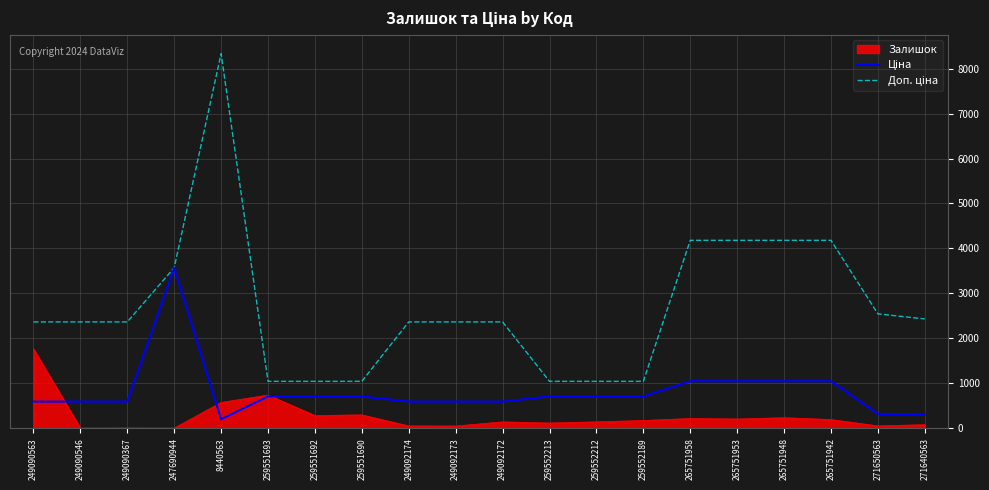

At which label does Залишок reach its peak?

249090563